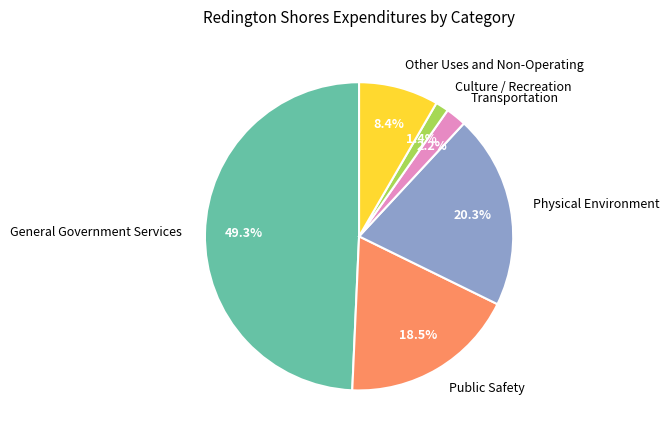

Is there any slice that represents more than half of the pie?

No